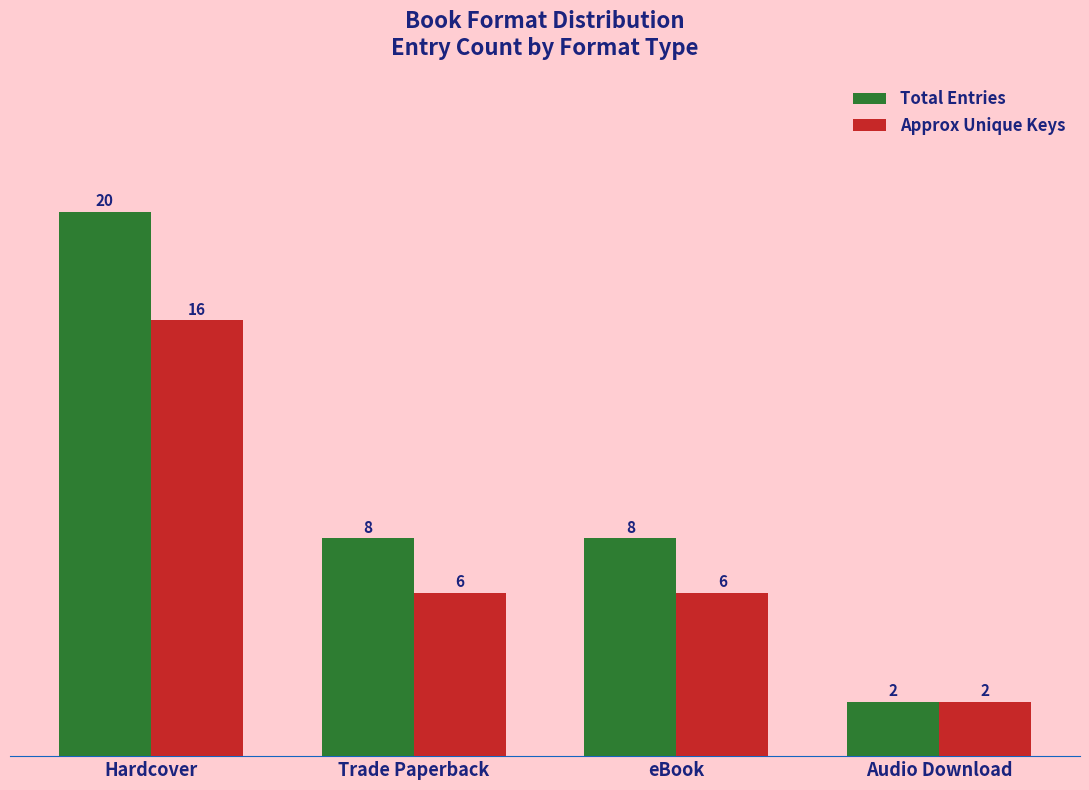

Count the number of data series in this chart.

2